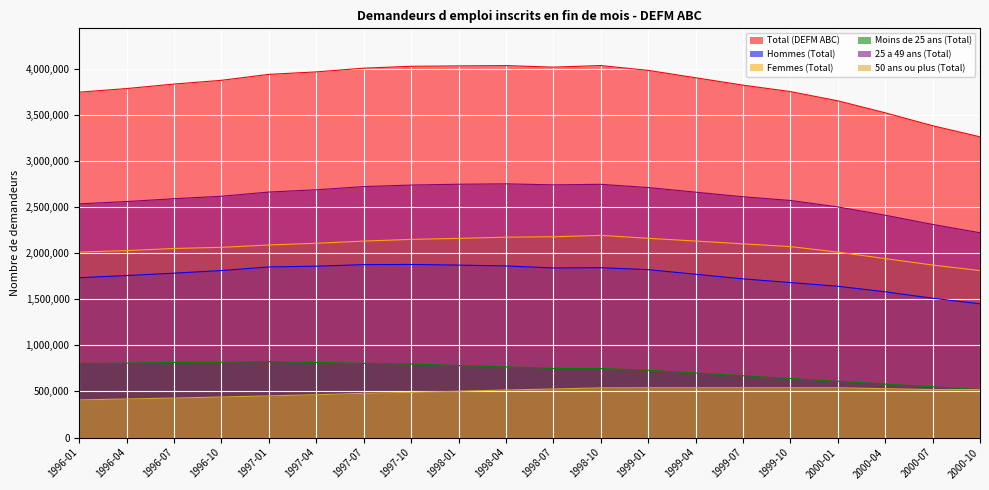

Rank the series at 1996-01 from highest to lowest value.

Total (DEFM ABC), 25 a 49 ans (Total), Femmes (Total), Hommes (Total), Moins de 25 ans (Total), 50 ans ou plus (Total)